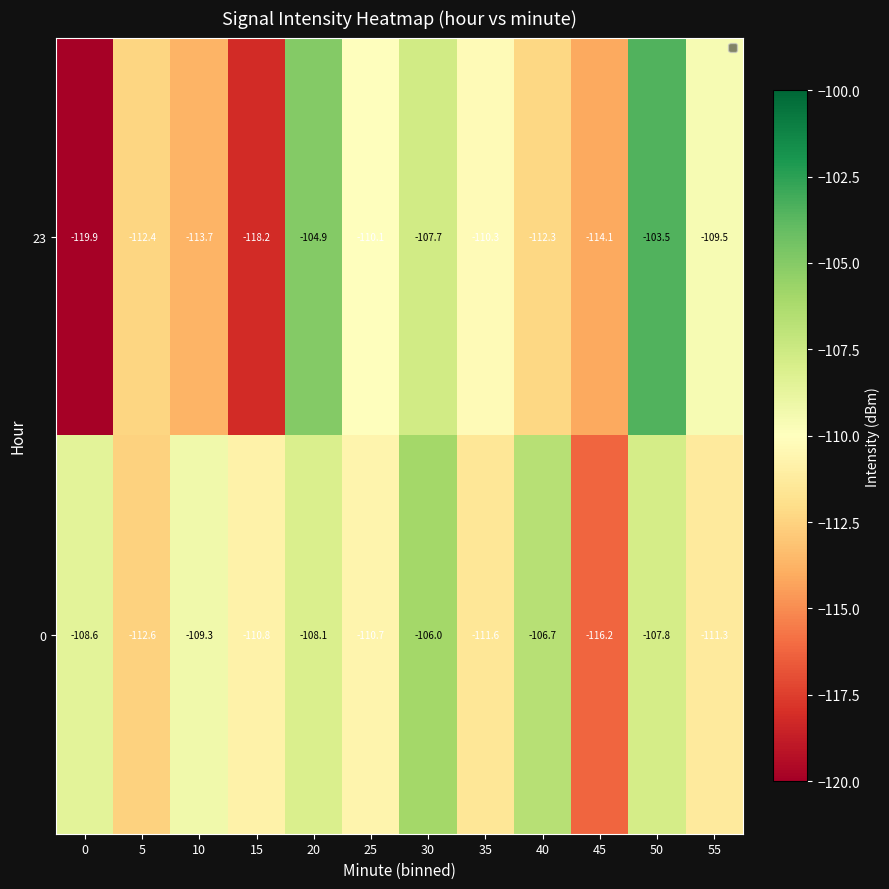

What is the sum of the 0 values at 40 and 5?

-219.3